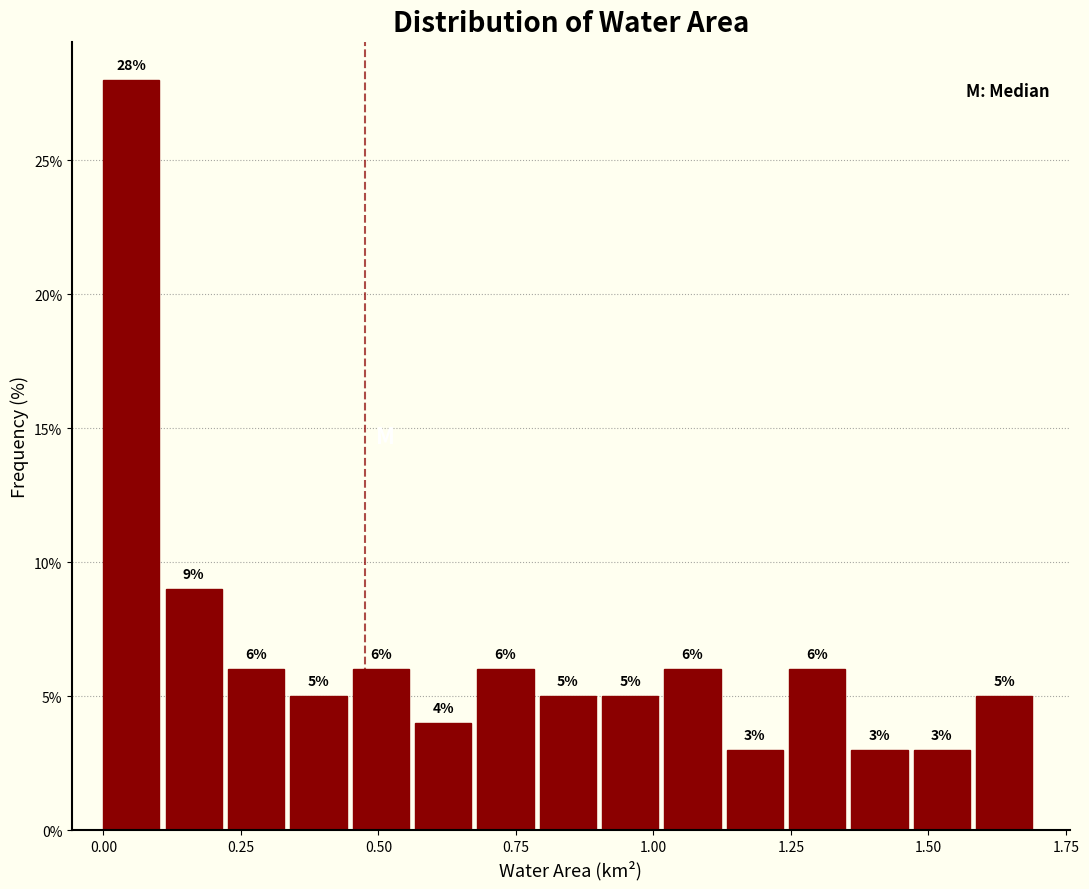

Read against the x-axis, roughly where is the centre of the tallest bar?

0.05